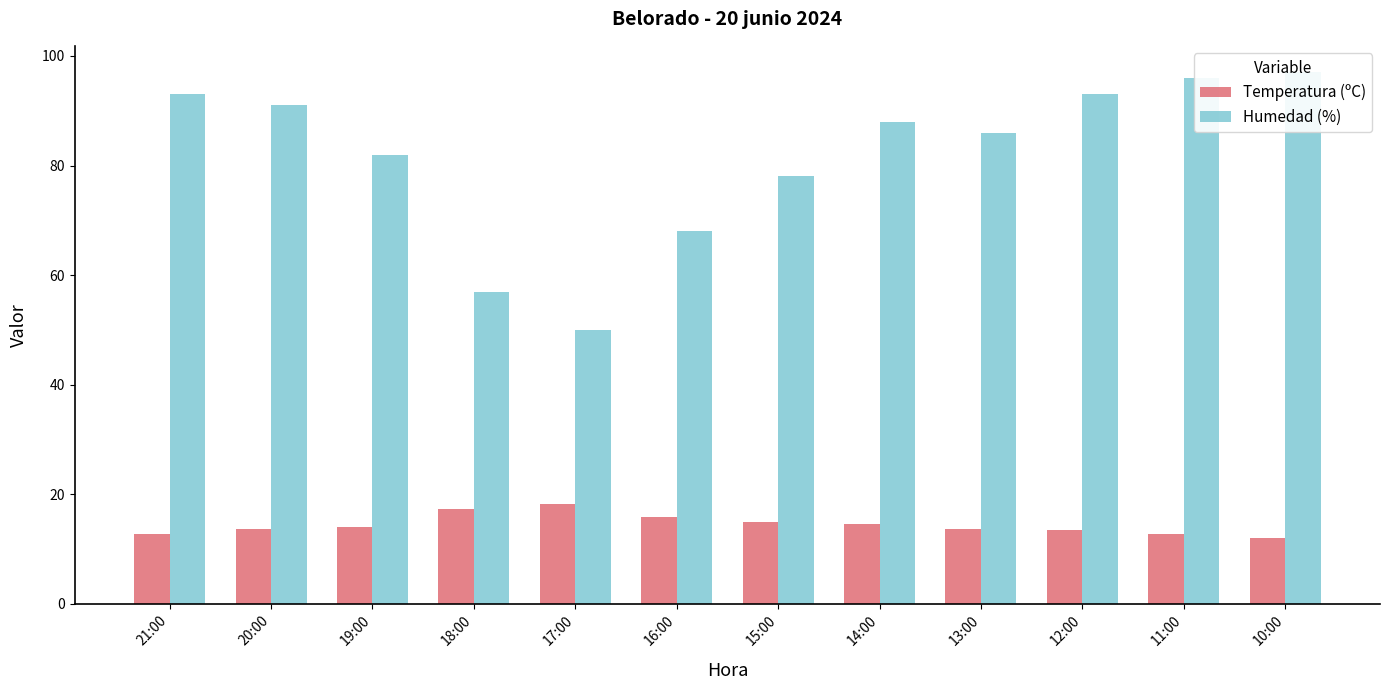

How many values in the Temperatura (ºC) series exceed 14?

6